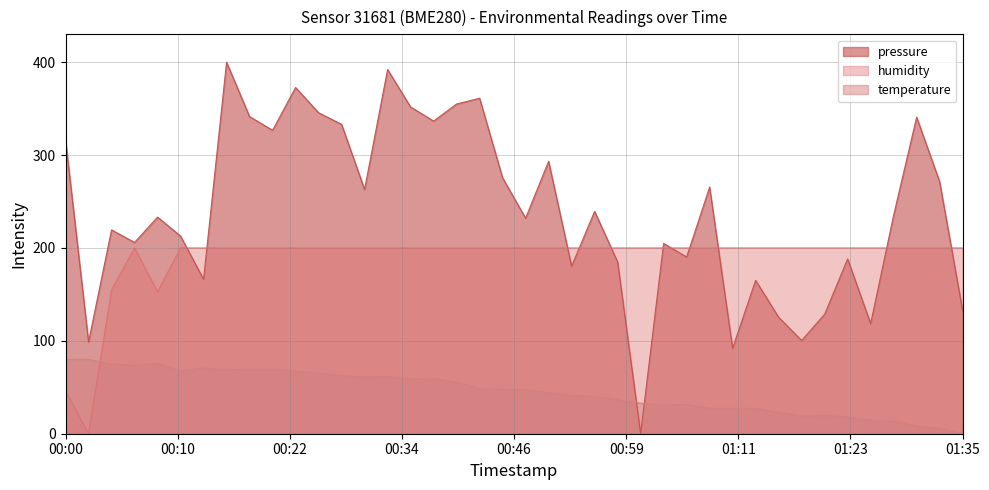

What is the value of the temperature point at the 23rd from the left?

41.4